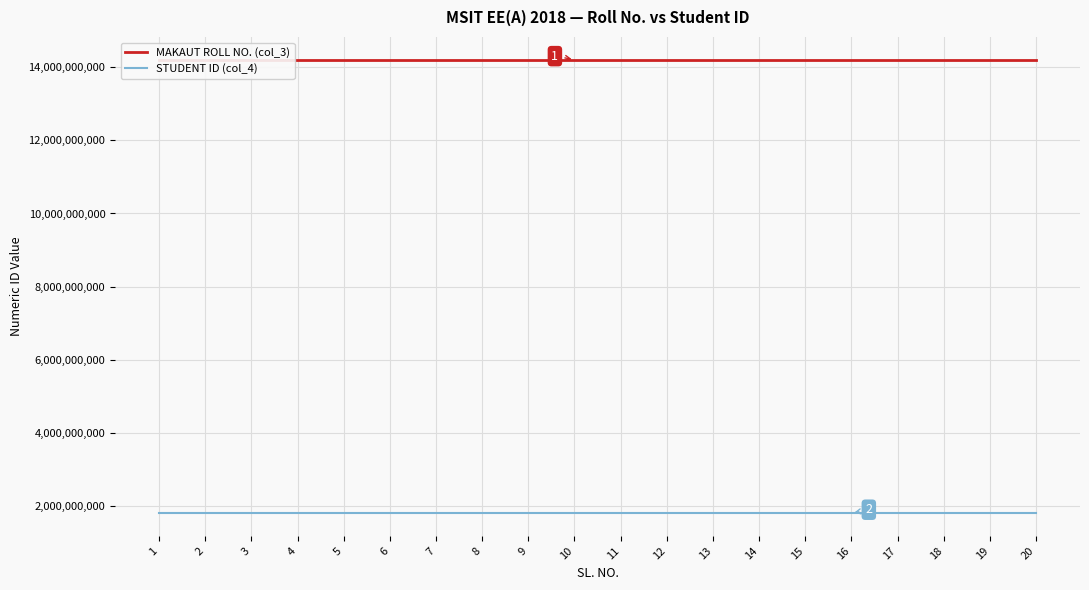

What is the difference between the highest and lowest values at 19?

12387414063